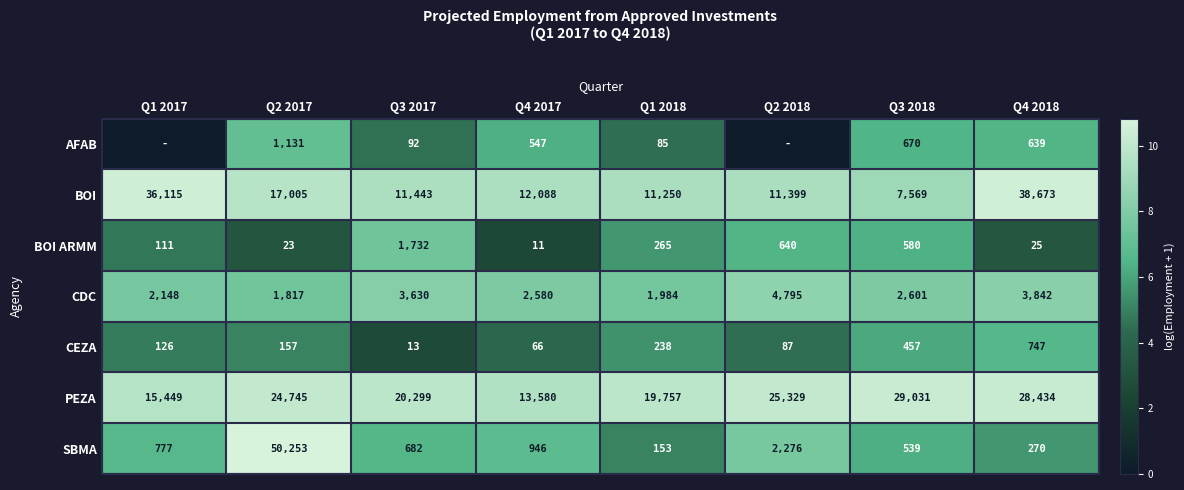

At which category is the sum across all series the highest?

Q2 2017